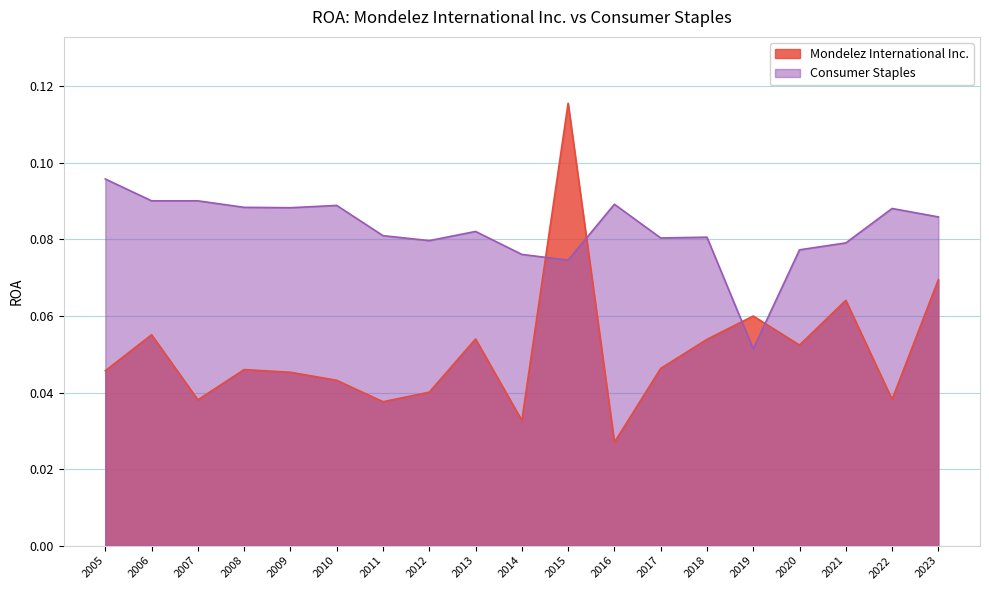

What are all the series names shown in the legend?

Mondelez International Inc., Consumer Staples